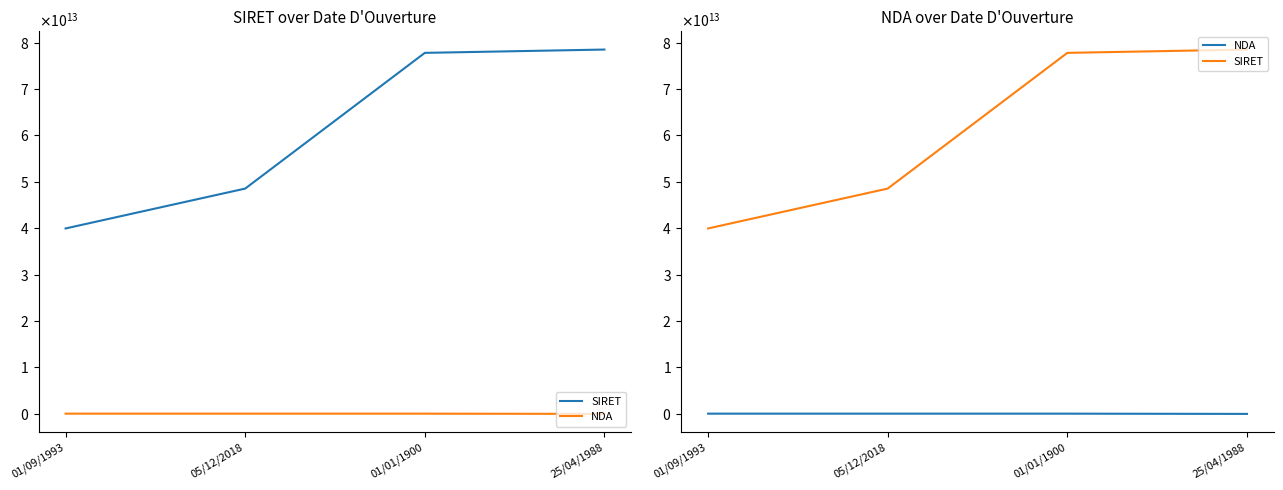

What is the difference between the second highest and minimum values in the SIRET series?

37821884899993